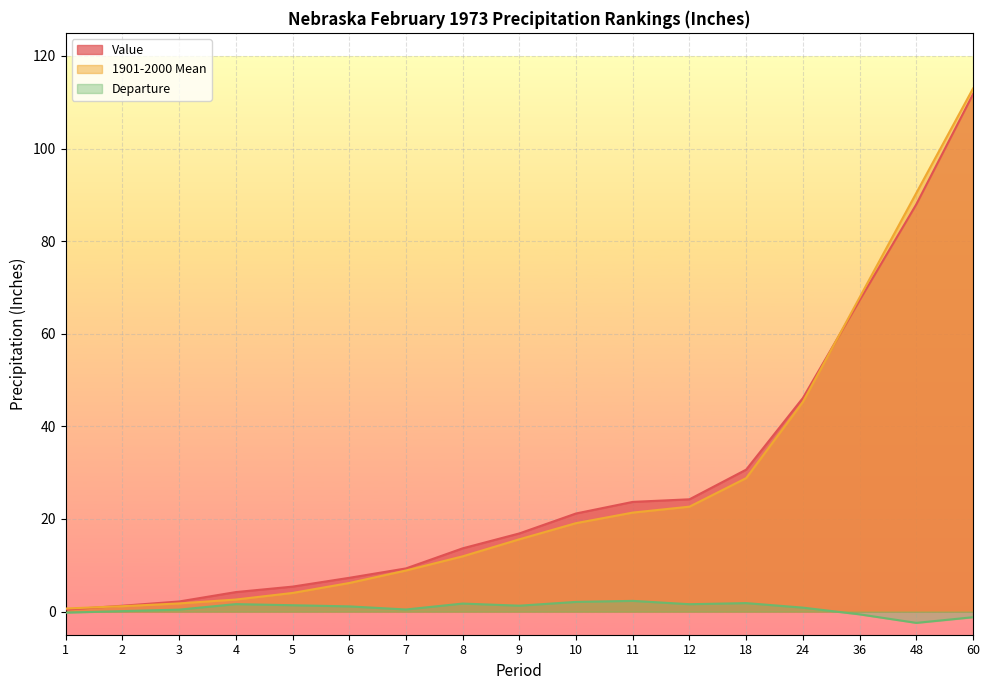

Which category has the highest value across all series?

60